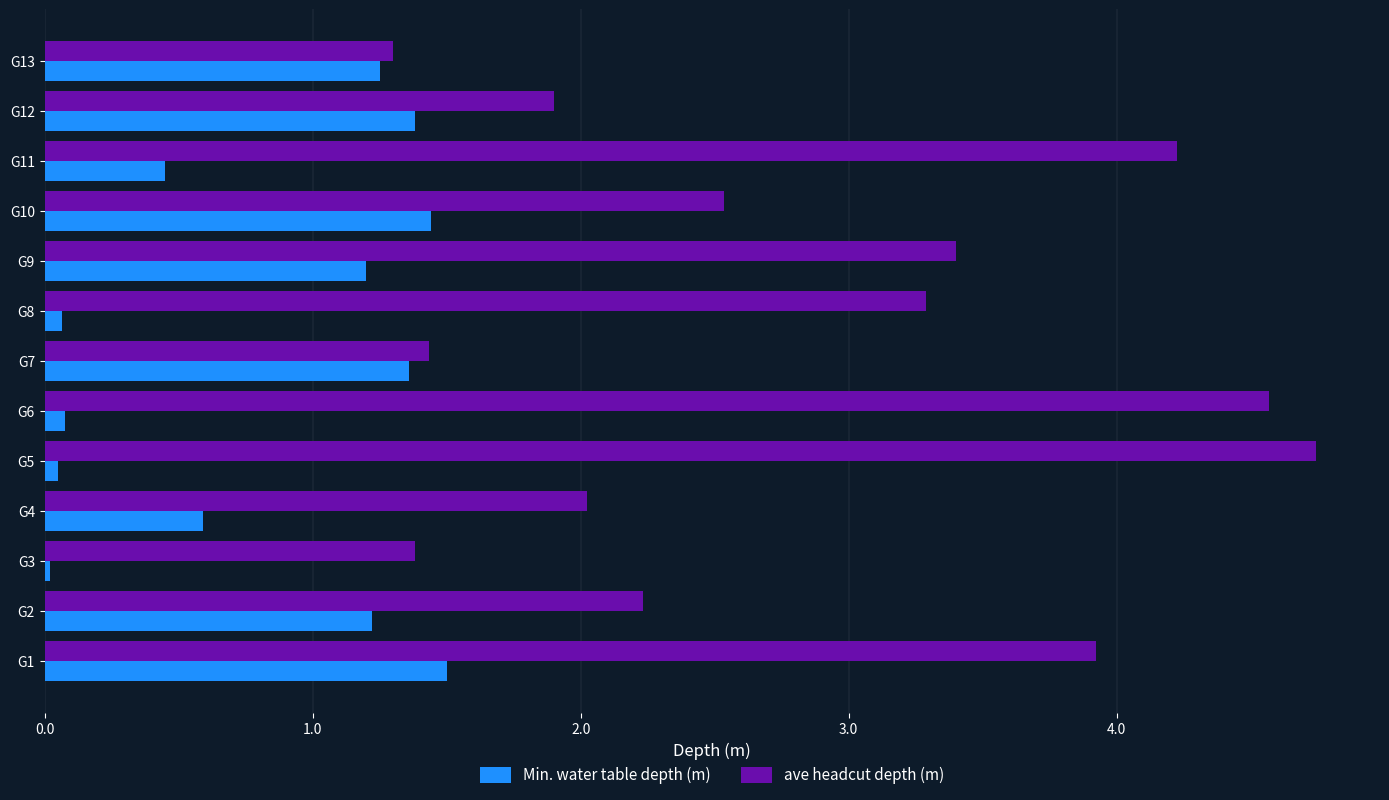

What is the sum of all Min. water table depth (m) values?

10.6